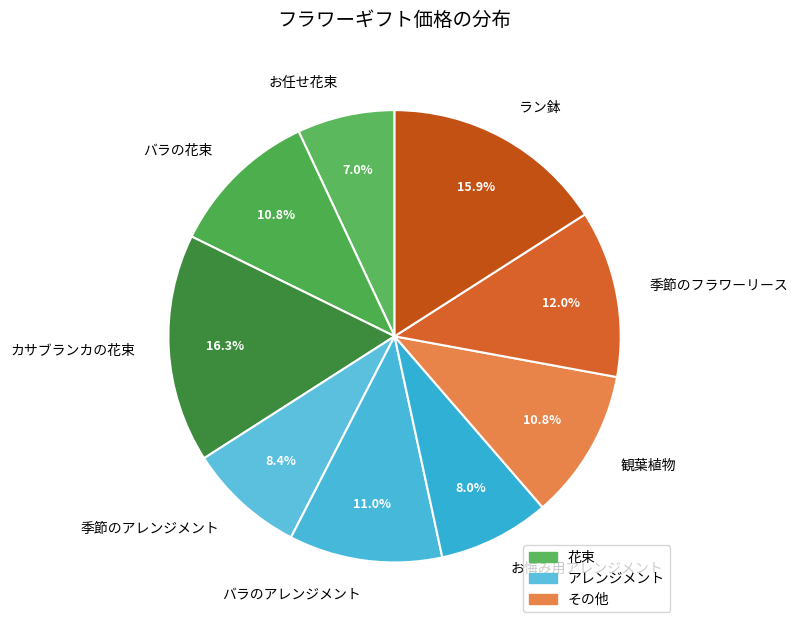

Is there a majority slice in this chart?

No